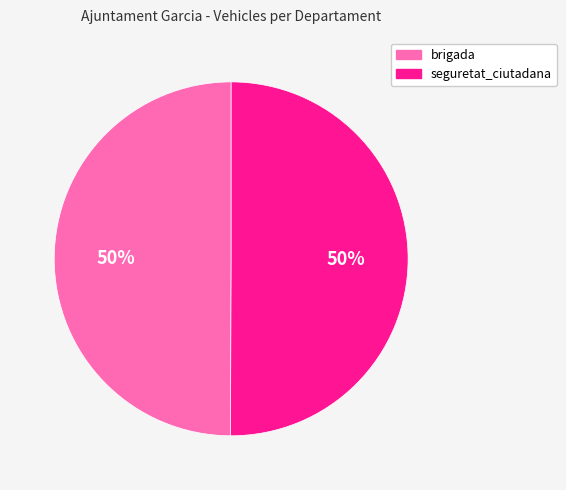

What is the ratio of the value at brigada to the value at seguretat_ciutadana?

1.0